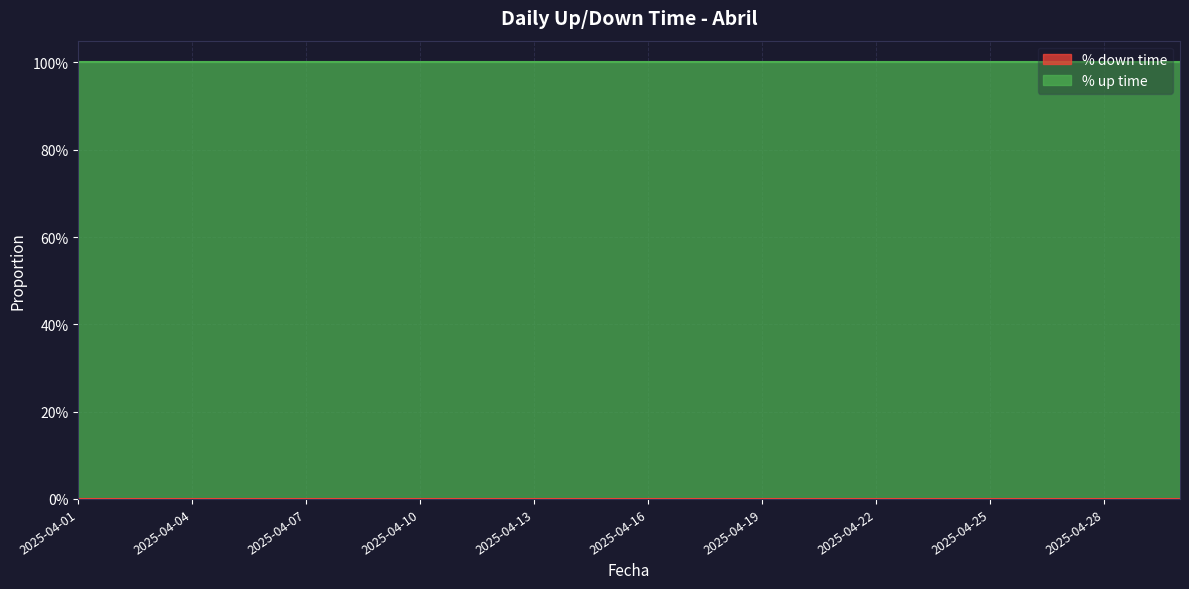

At how many categories does at least one series exceed 0?

30